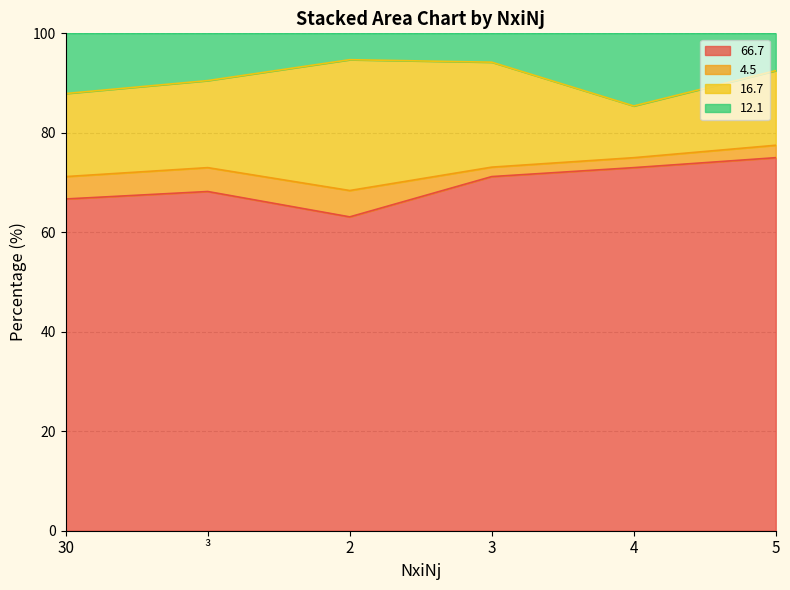

How many lines are shown in the chart?

4